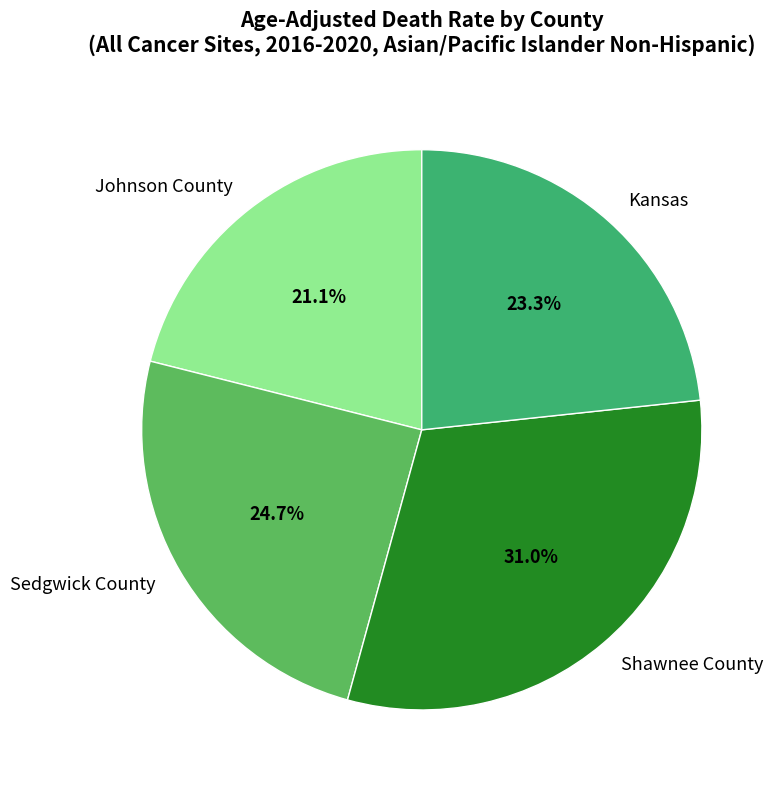

To the nearest percent, what percentage of the pie is Sedgwick County?

25%